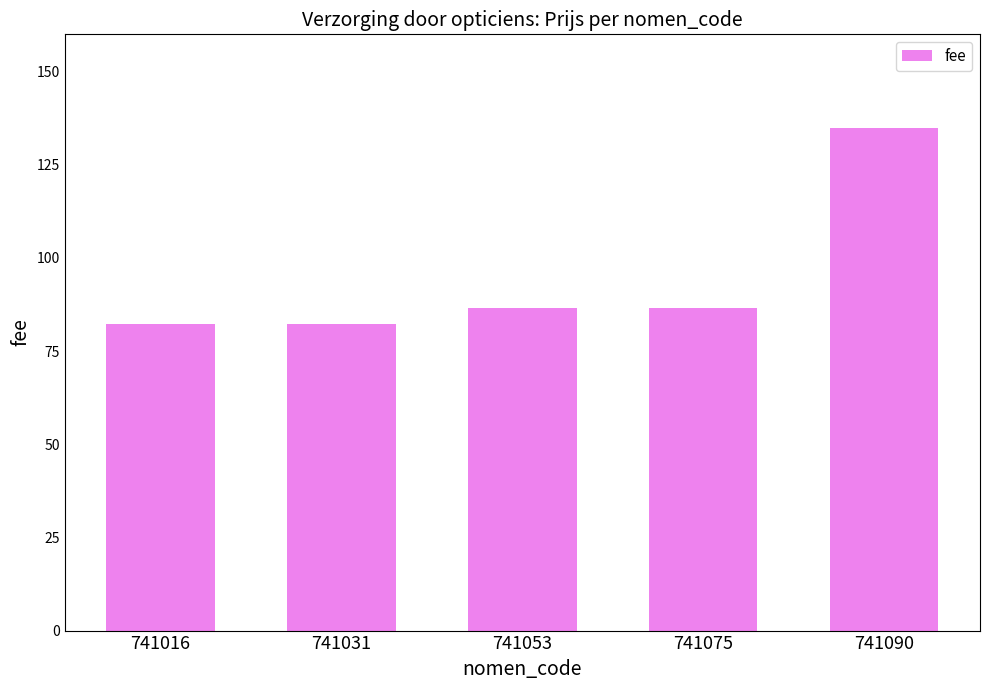

At which label does the data first exceed 86?

741053